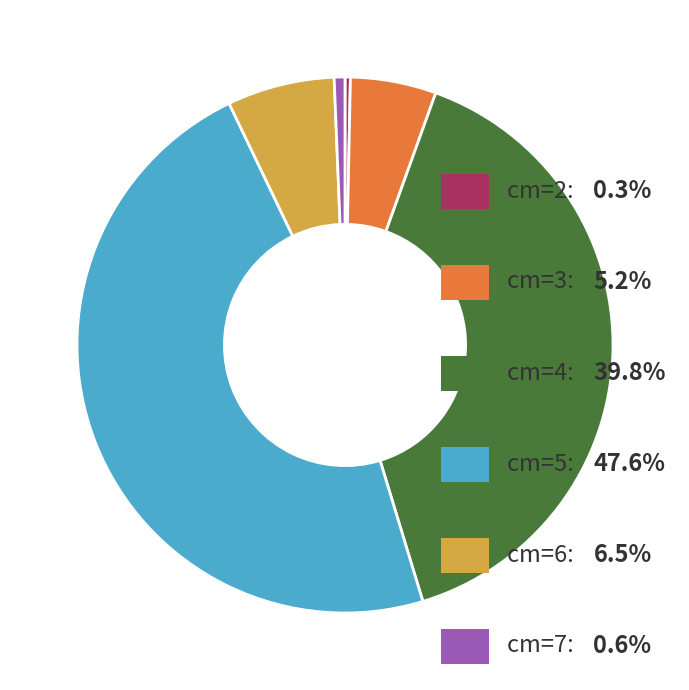

Is there any slice that represents more than half of the pie?

No